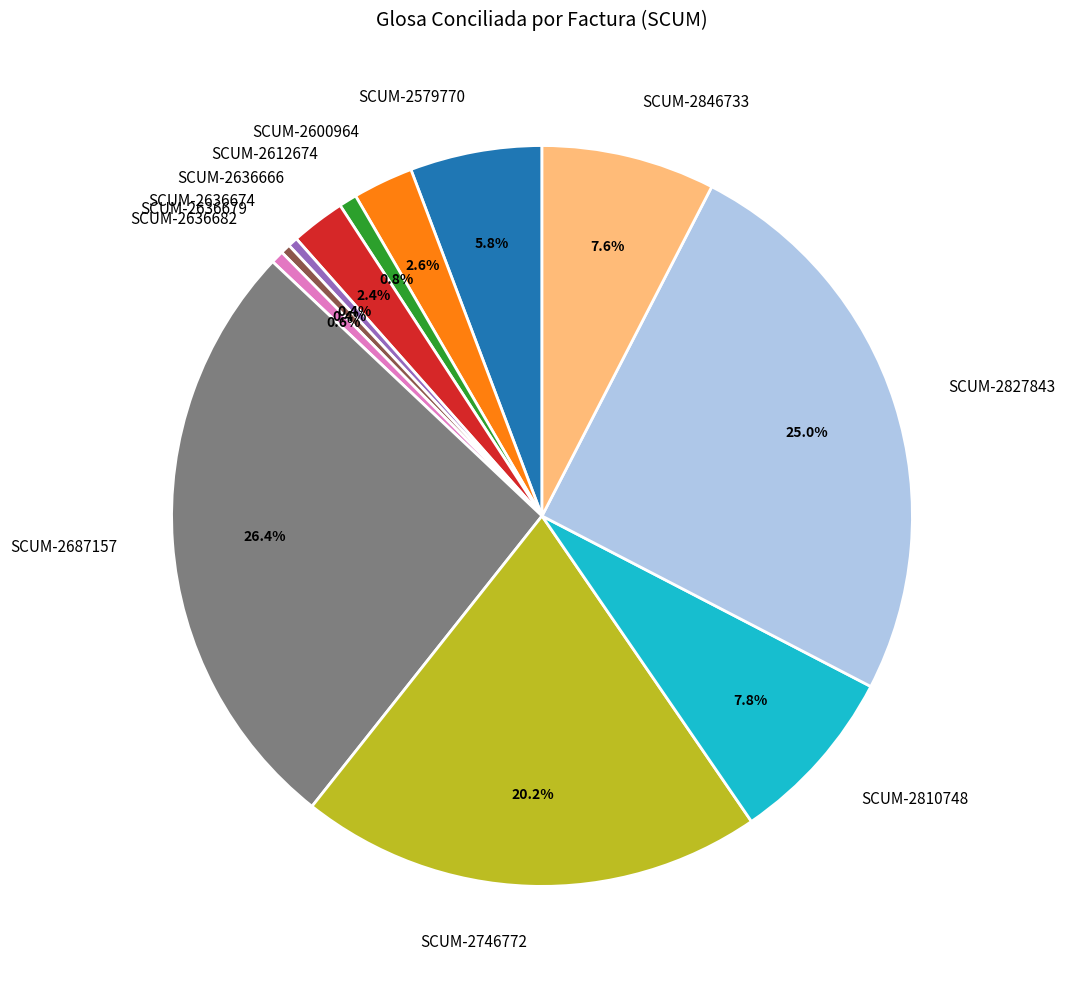

Count the number of slices in the pie.

12